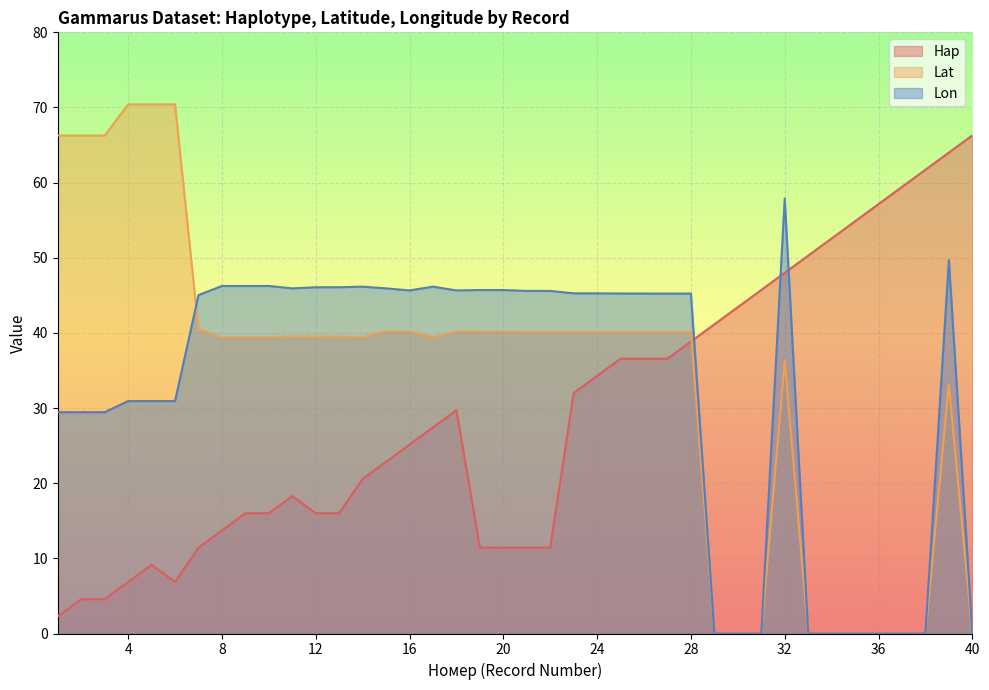

At which label does Lat reach its minimum?

29